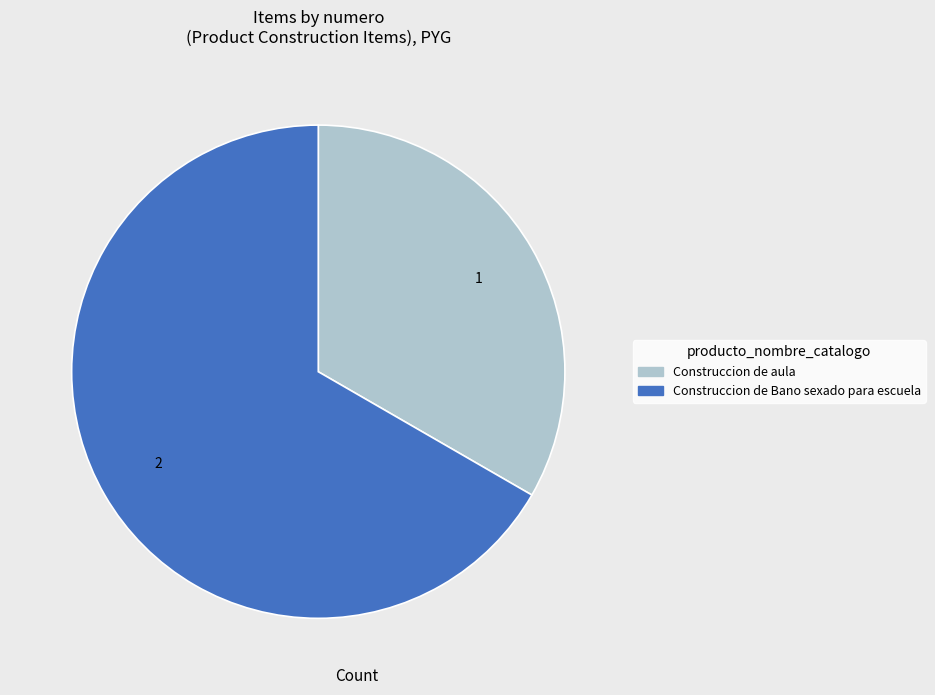

Which has a higher value, Construccion de aula or Construccion de Bano sexado para escuela?

Construccion de Bano sexado para escuela